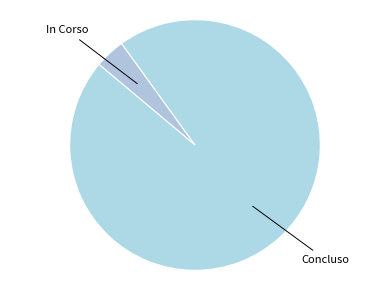

Is the sum of Concluso and In Corso greater than half?

Yes